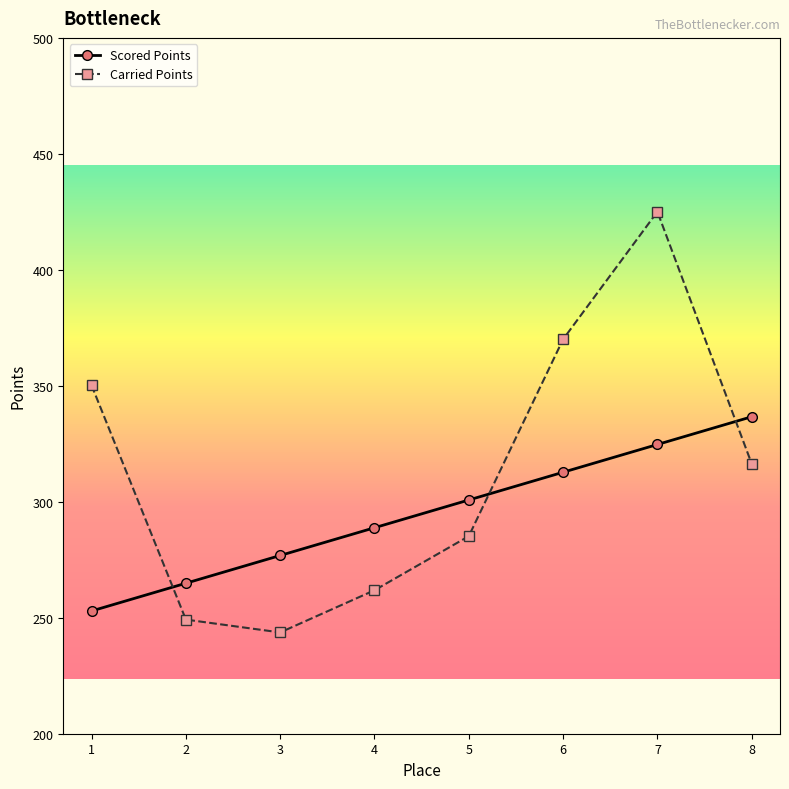

Between 2 and 7, which series saw the biggest shift?

Carried Points